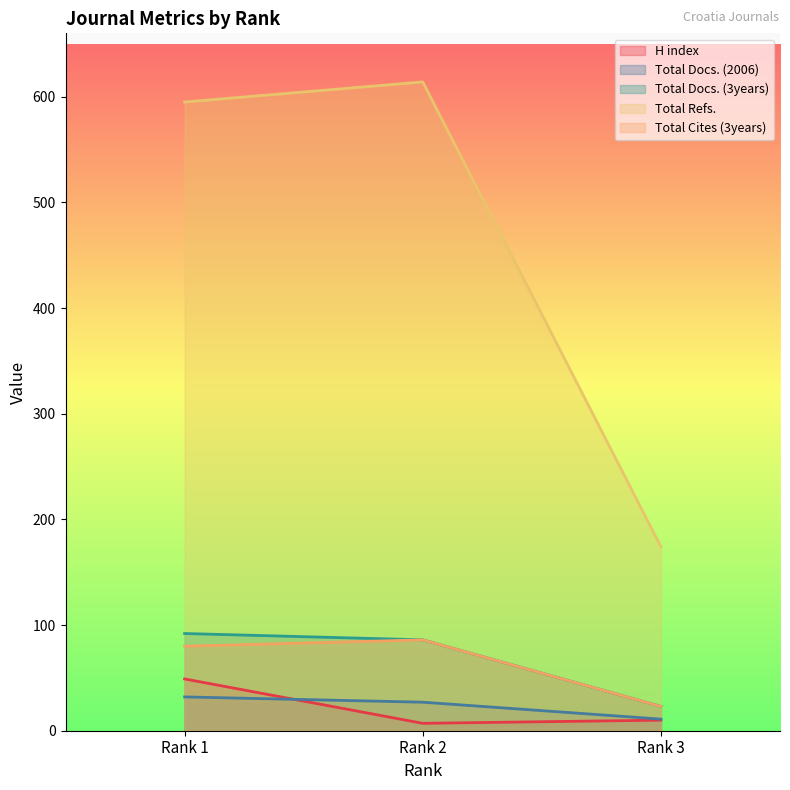

Reading left to right, transcribe all the data shown in this chart.

H index: Rank 1=49	Rank 2=7	Rank 3=10
Total Docs. (2006): Rank 1=32	Rank 2=27	Rank 3=11
Total Docs. (3years): Rank 1=92	Rank 2=86	Rank 3=23
Total Refs.: Rank 1=595	Rank 2=614	Rank 3=174
Total Cites (3years): Rank 1=80	Rank 2=86	Rank 3=23